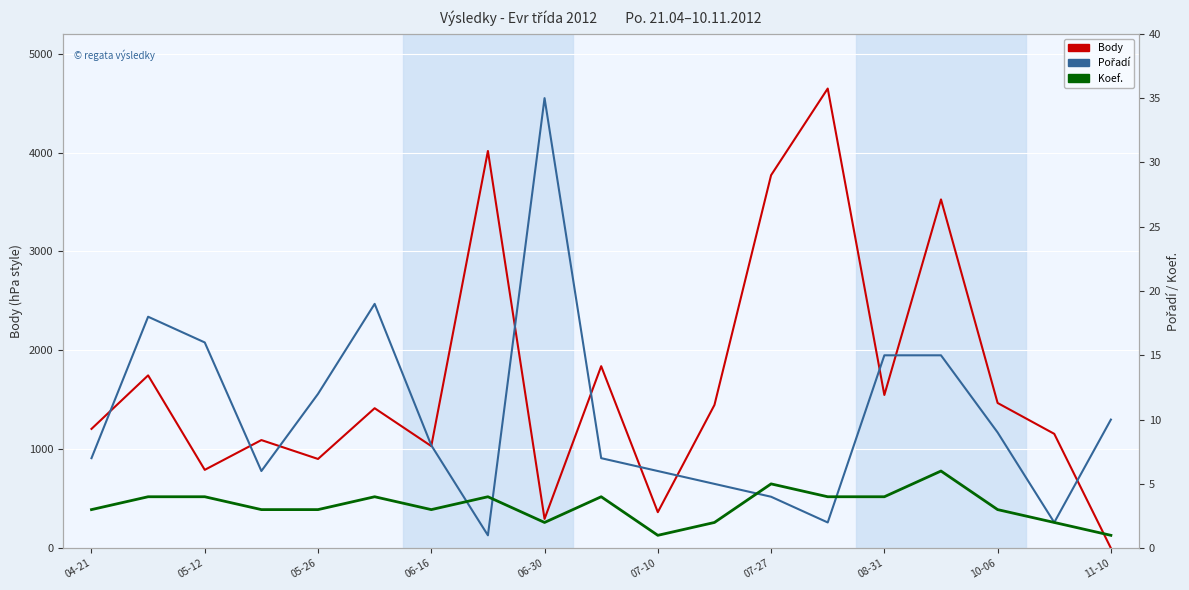

After their last crossing, which series has the higher values: Koef. or Pořadí?

Pořadí